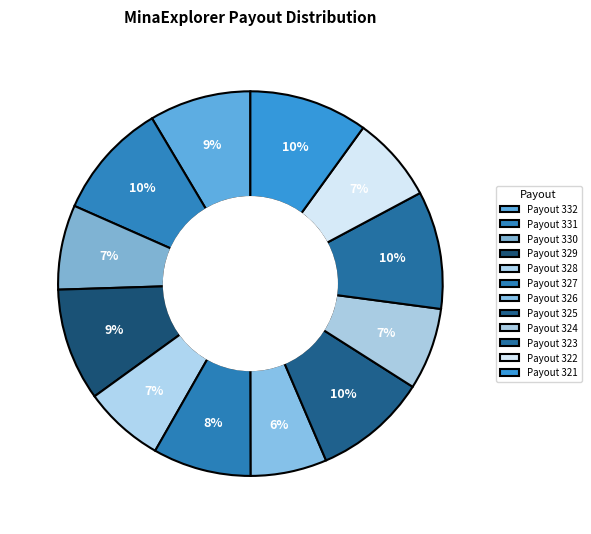

To the nearest percent, what percentage of the pie is Payout 325?

10%